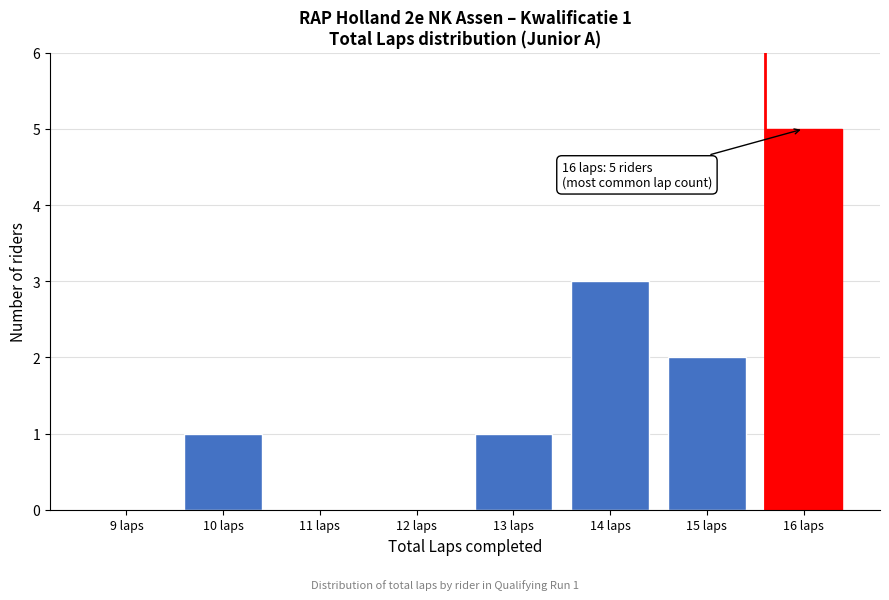

Reading right to left, extract all data points from this chart.

16 laps=5	15 laps=2	14 laps=3	13 laps=1	12 laps=0	11 laps=0	10 laps=1	9 laps=0